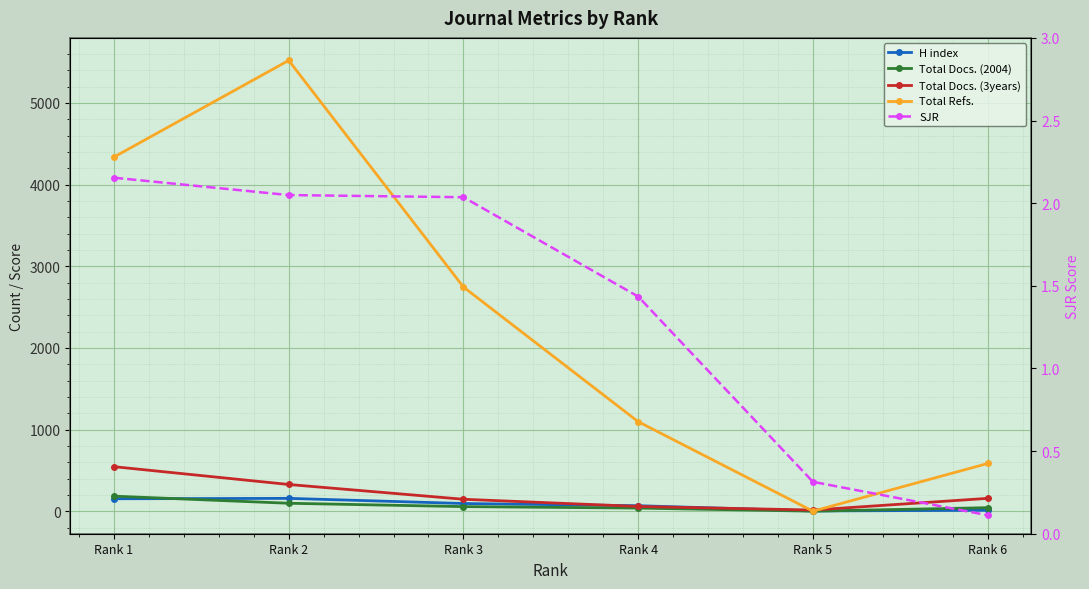

True or false: Total Refs. and H index intersect in this chart.

True